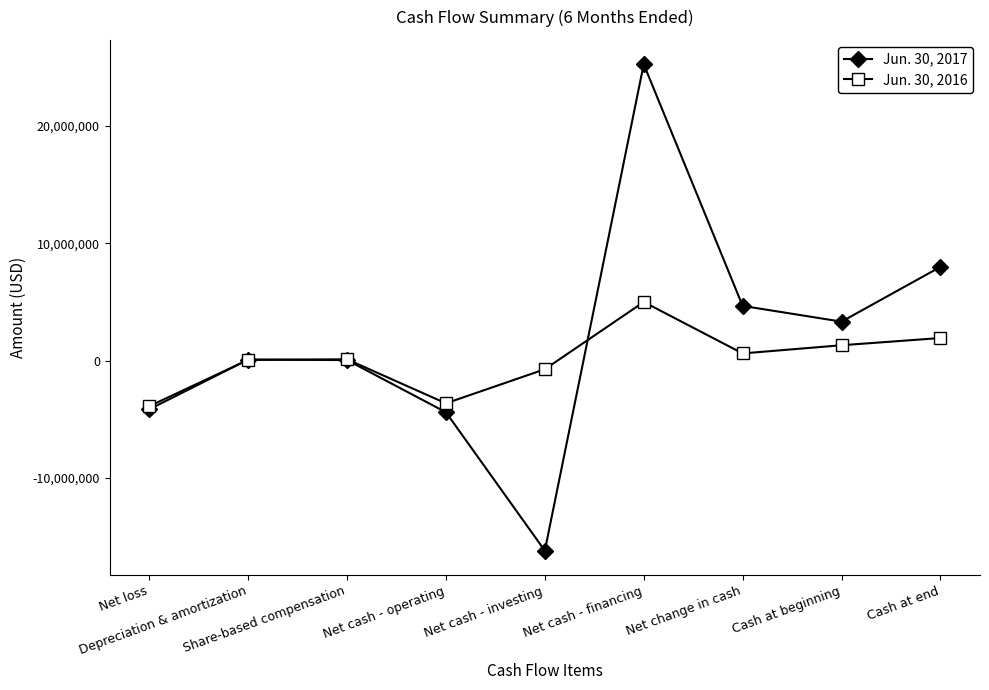

Which label corresponds to the smallest value in the chart?

Net cash - investing